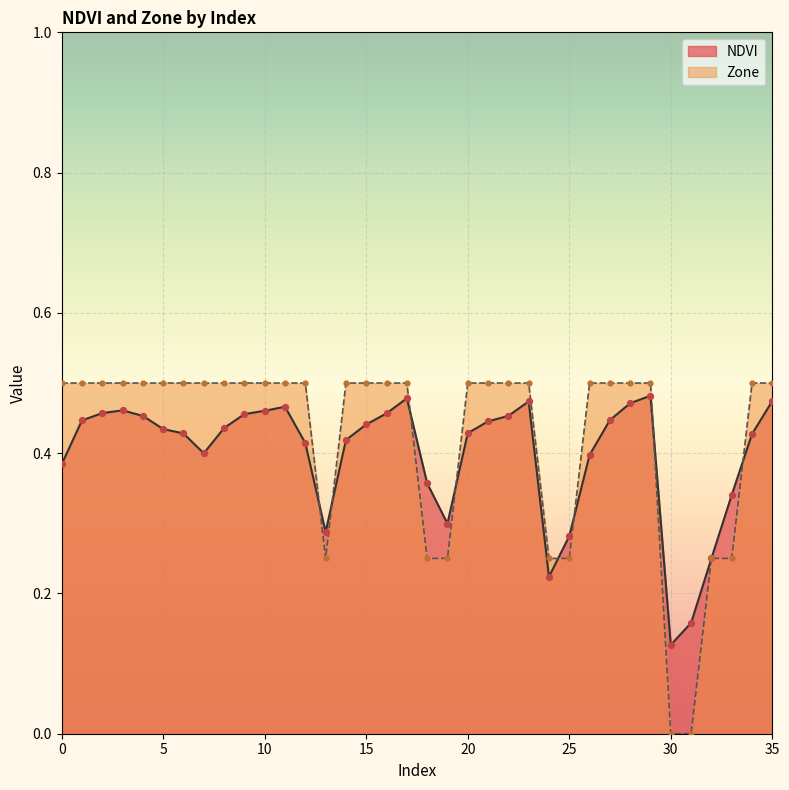

Which series has the largest Y range (max minus min)?

Zone